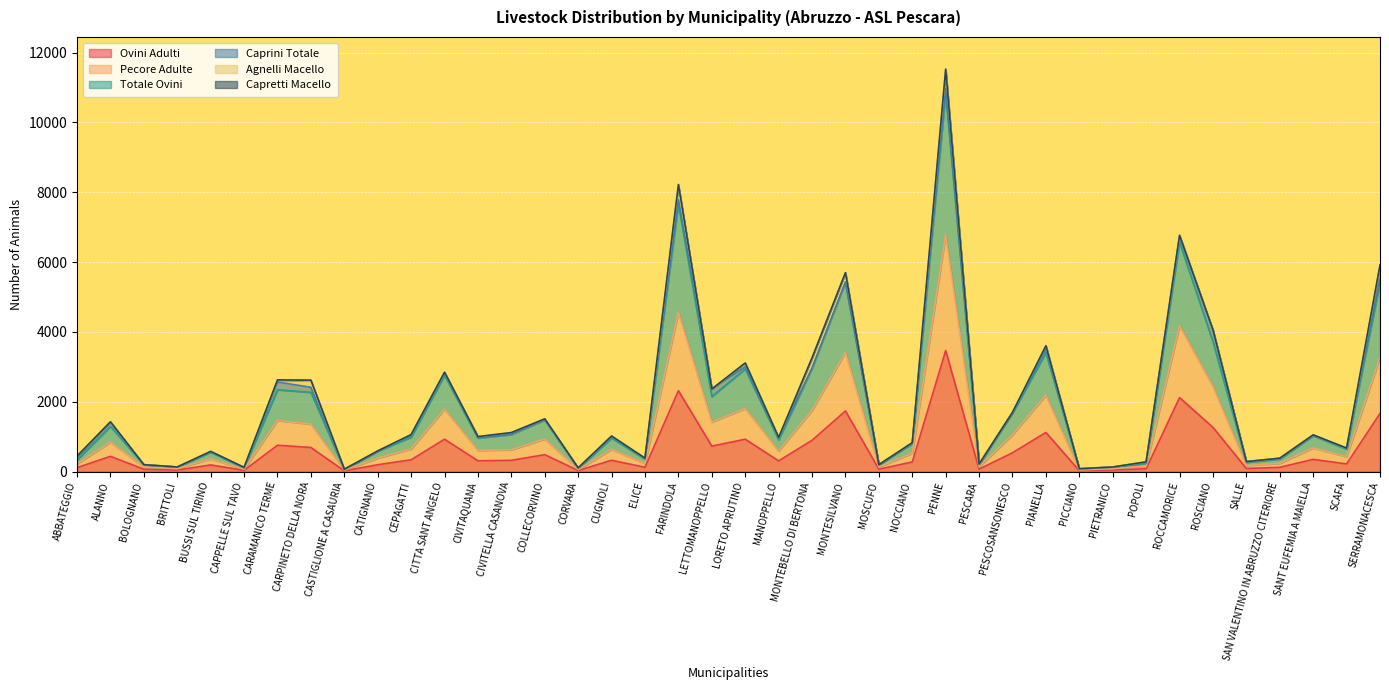

What is the difference between the highest and lowest values at CEPAGATTI?

720